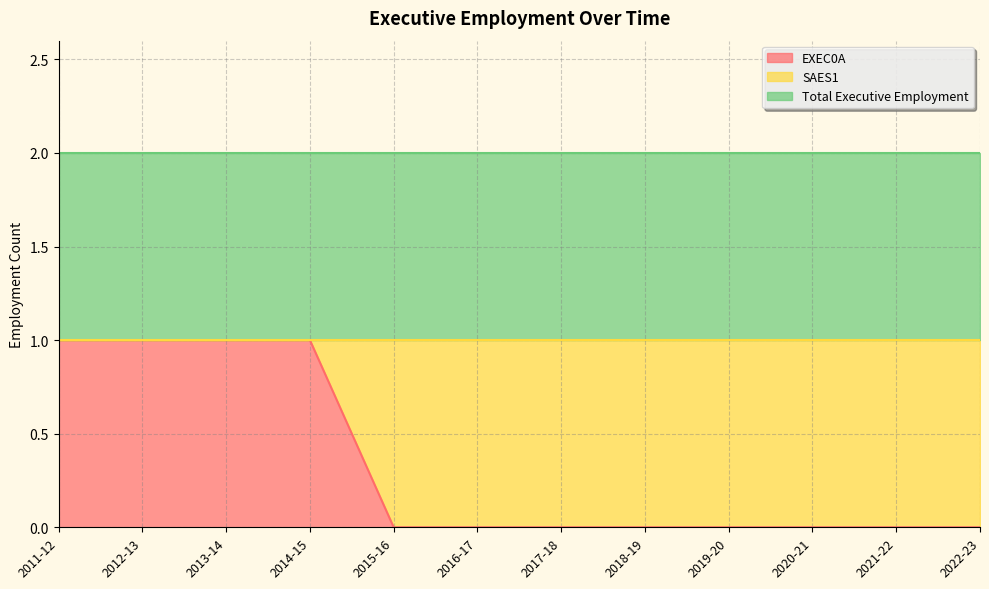

At which label does SAES1 reach its peak?

2015-16